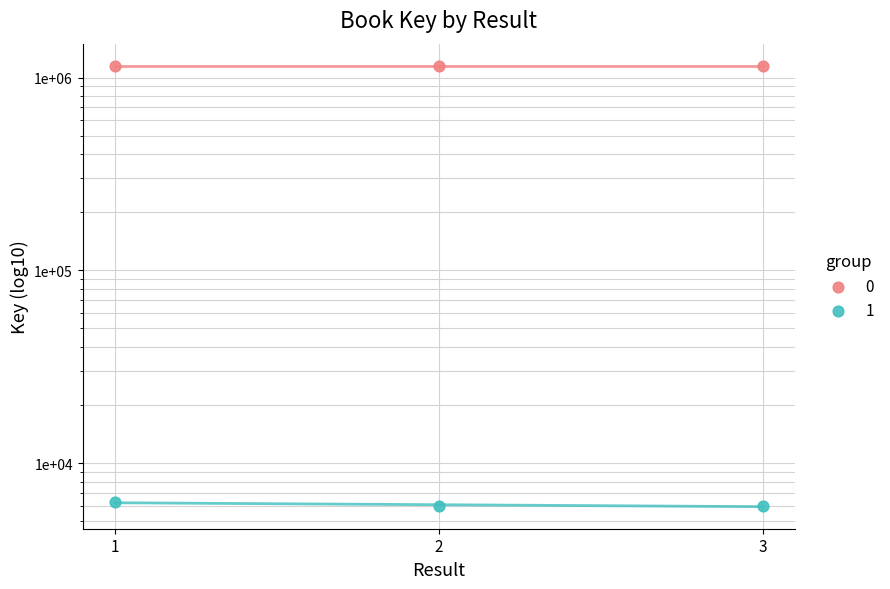

Between 1 and 3, which is larger?

1